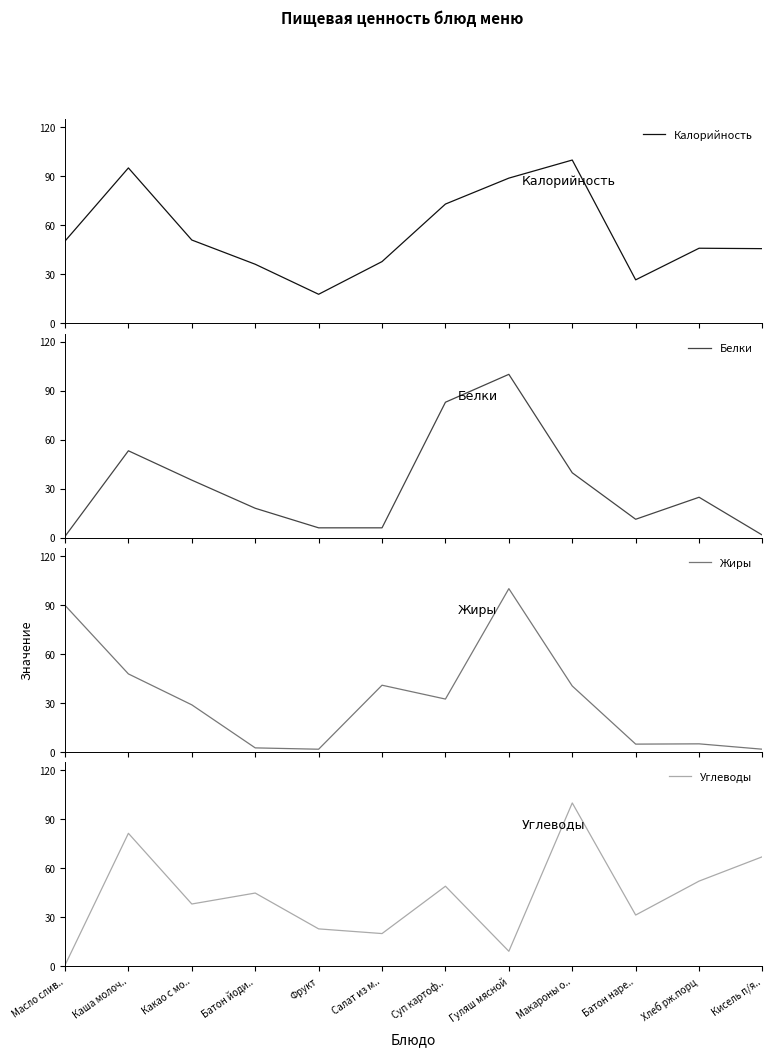

What is the value of the Углеводы point at the 1st from the left?

0.2